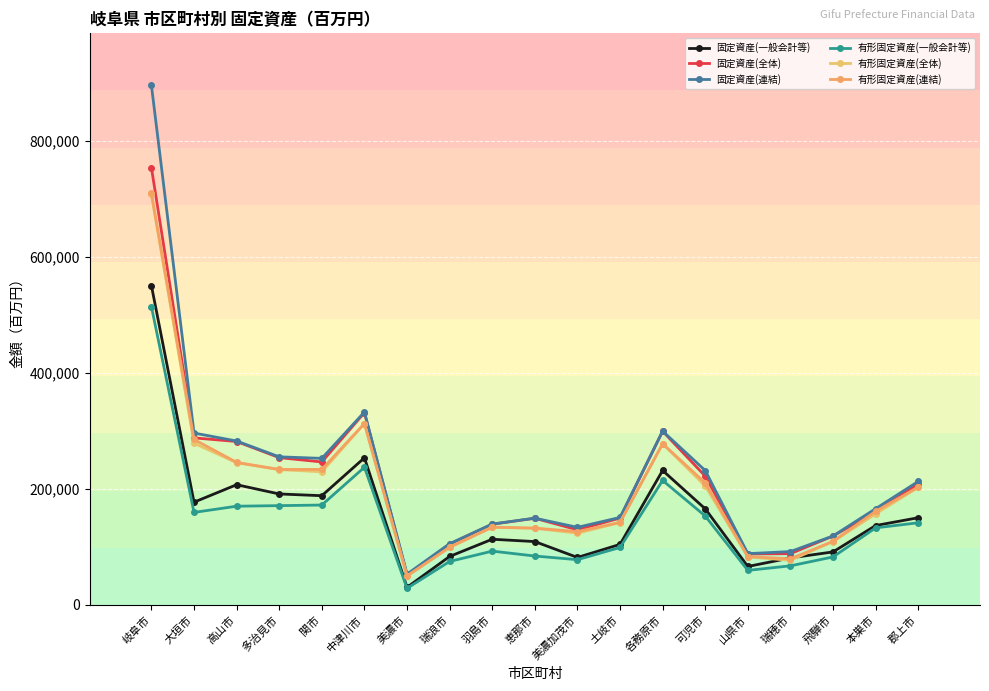

Rank the series at 瑞浪市 from lowest to highest value.

有形固定資産(一般会計等), 固定資産(一般会計等), 有形固定資産(全体), 有形固定資産(連結), 固定資産(全体), 固定資産(連結)